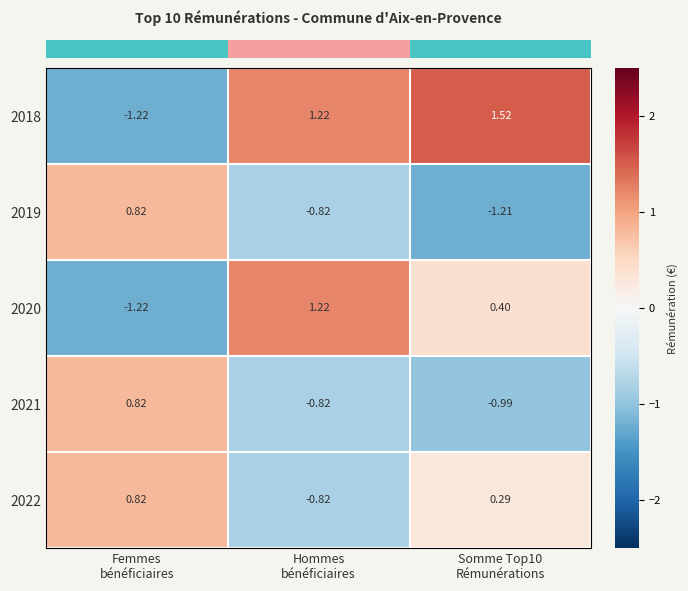

How many positive values does the 2022 series have?

2